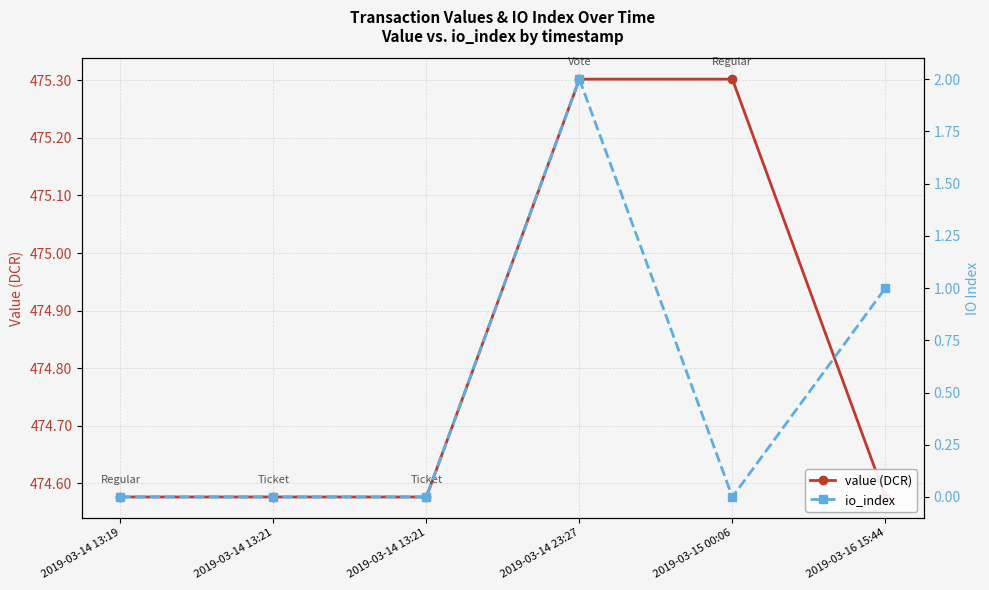

What is the difference between the maximum and minimum values in the io_index series?

2.0